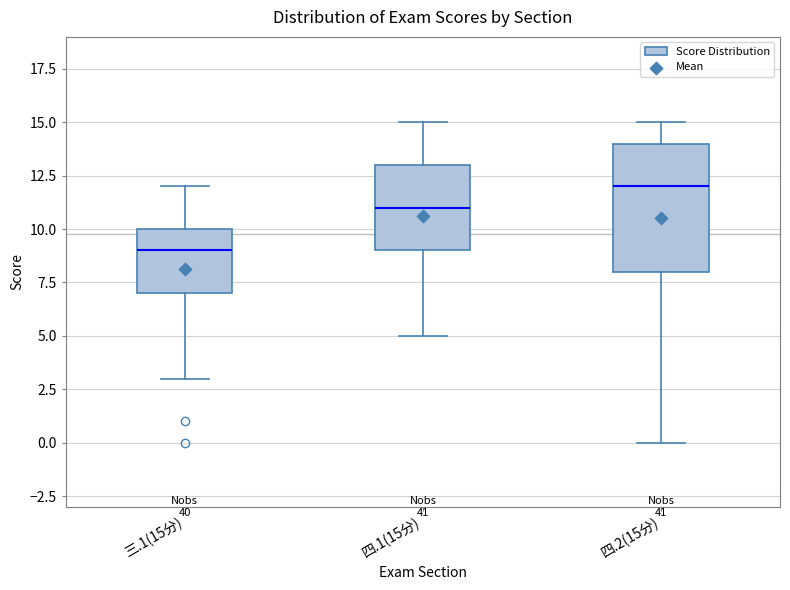

Reading left to right, read every box against the y-axis: the position of its median line, the range the box covers, and the ends of its whiskers. The values are not printed on the chart, so give them approximately, as read against the axis.

三.1(15分): median 9, box 7 to 10, whiskers 3 to 12
四.1(15分): median 11, box 9 to 13, whiskers 5 to 15
四.2(15分): median 12, box 8 to 14, whiskers 0 to 15